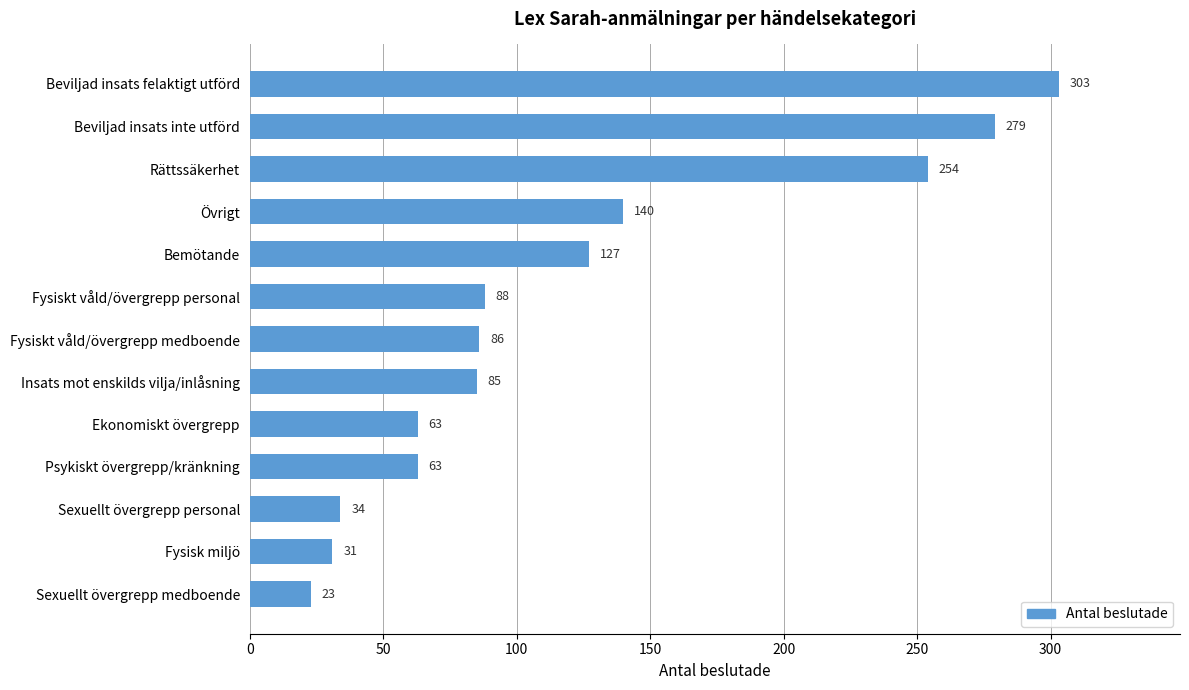

Reading top to bottom, what are all the values shown in this chart?

Beviljad insats felaktigt utförd=303	Beviljad insats inte utförd=279	Rättssäkerhet=254	Övrigt=140	Bemötande=127	Fysiskt våld/övergrepp personal=88	Fysiskt våld/övergrepp medboende=86	Insats mot enskilds vilja/inlåsning=85	Ekonomiskt övergrepp=63	Psykiskt övergrepp/kränkning=63	Sexuellt övergrepp personal=34	Fysisk miljö=31	Sexuellt övergrepp medboende=23